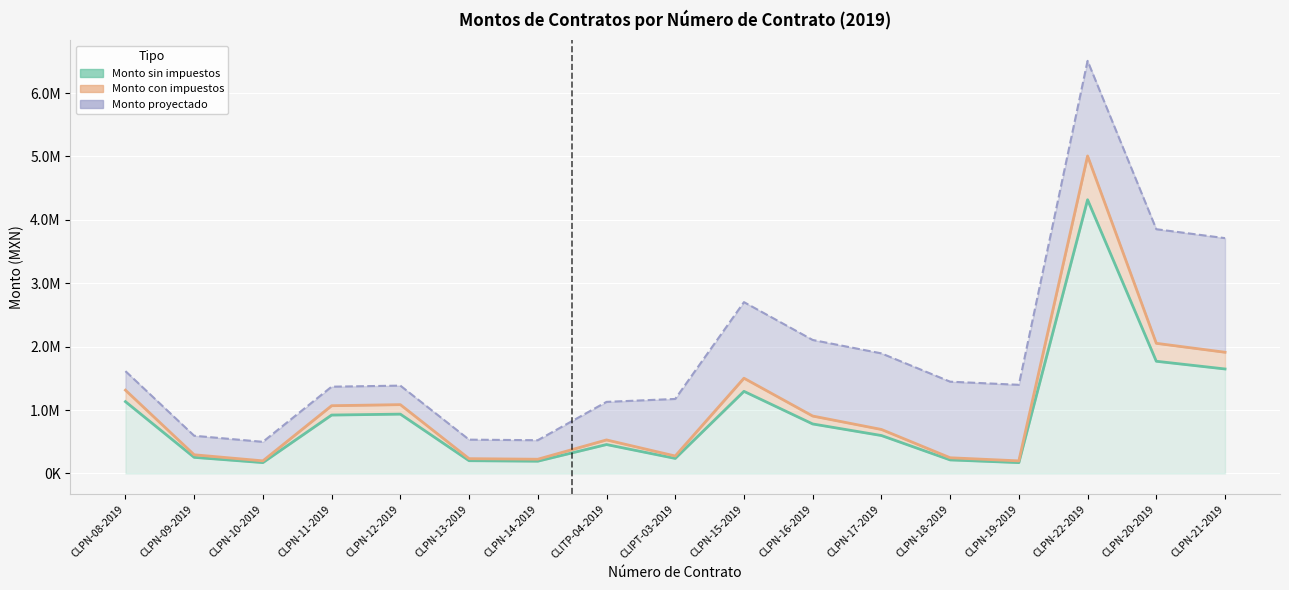

Where is the first local minimum for Monto proyectado?

CLPN-10-2019